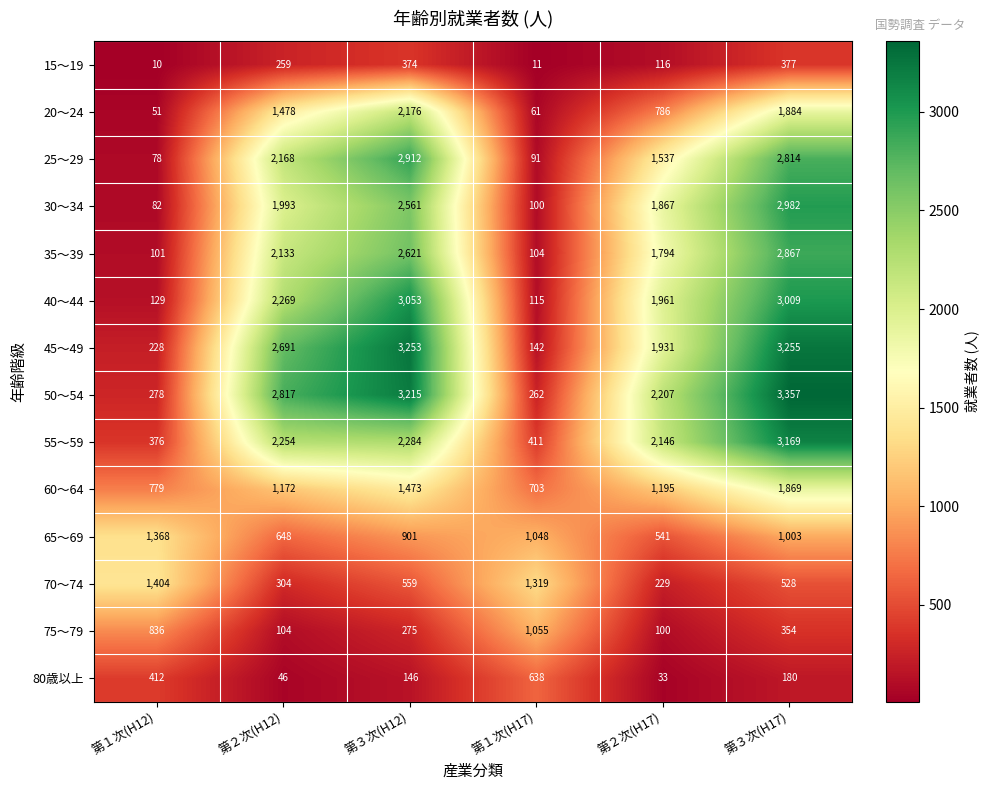

What is the lowest value of the 80歳以上 series?

33